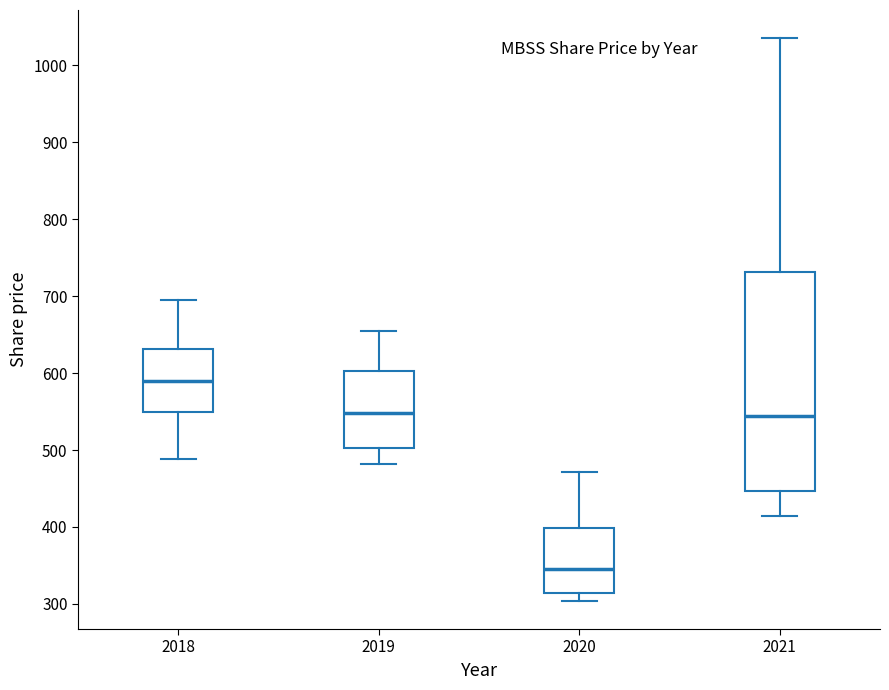

Reading left to right, transcribe this box plot: for each box, give where its median line is, the range the box spans, and where its two whiskers end, as read against the y-axis. The values are not printed on the chart, so give them approximately, as read against the axis.

2018: median 590, box 550 to 630, whiskers 490 to 700
2019: median 550, box 500 to 600, whiskers 480 to 660
2020: median 350, box 310 to 400, whiskers 300 to 470
2021: median 540, box 450 to 730, whiskers 410 to 1040